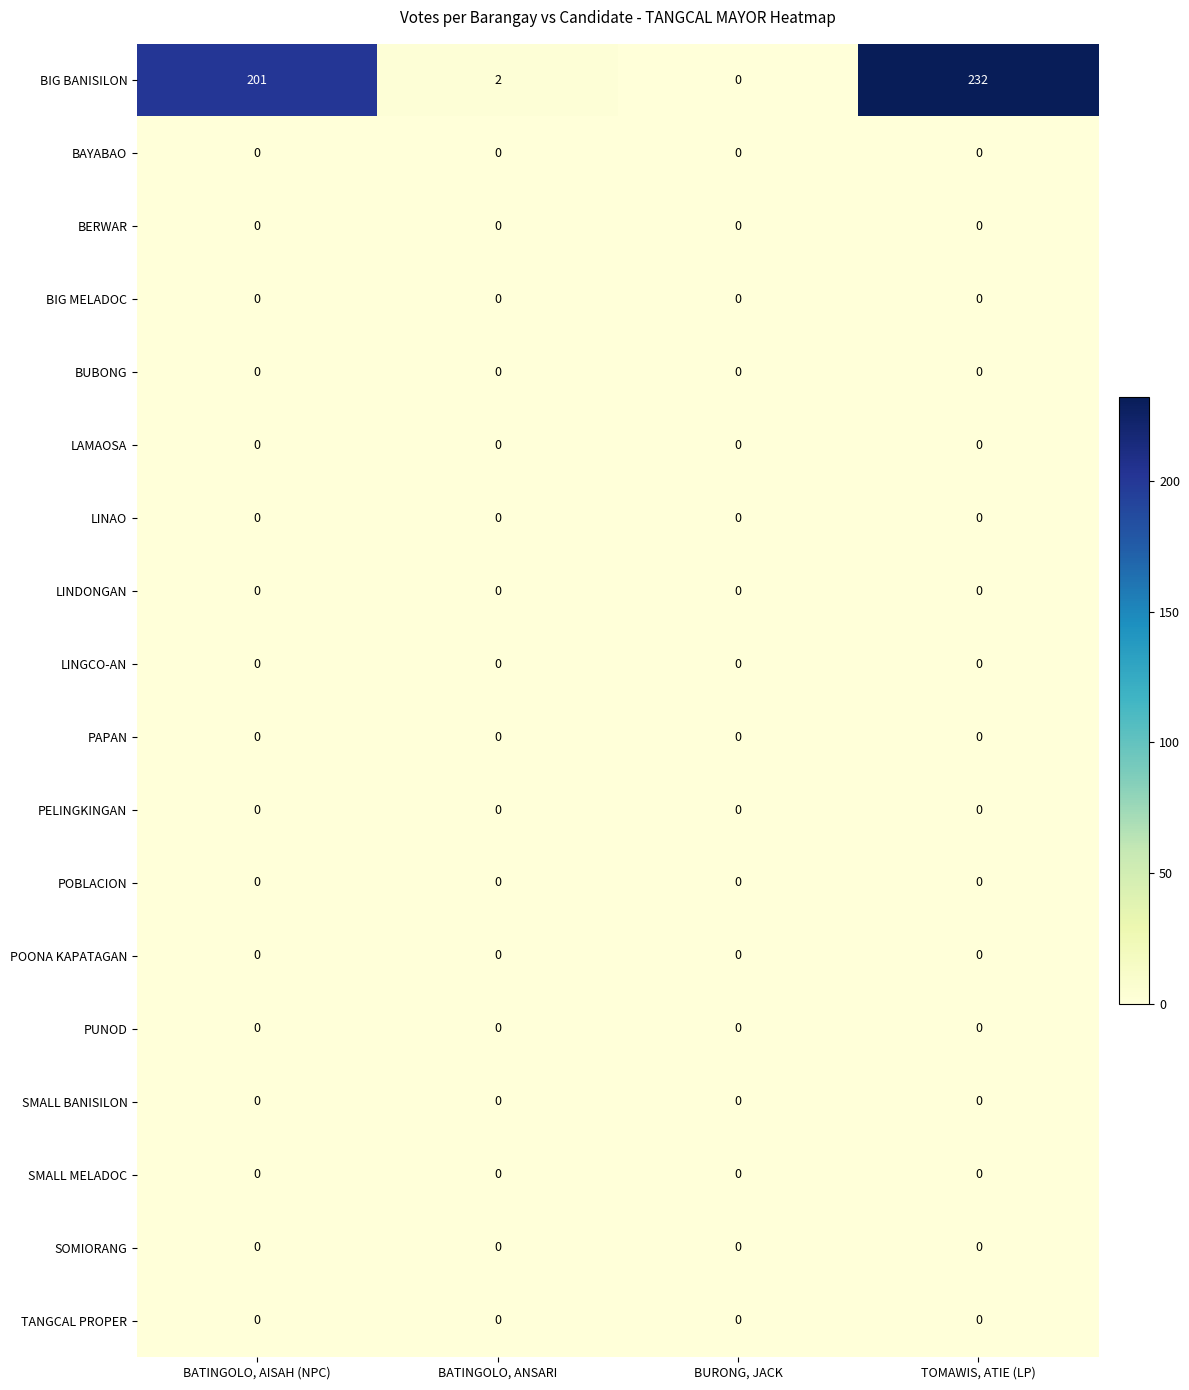

The value of LINGCO-AN at BATINGOLO, AISAH (NPC) is 0. True or false?

True